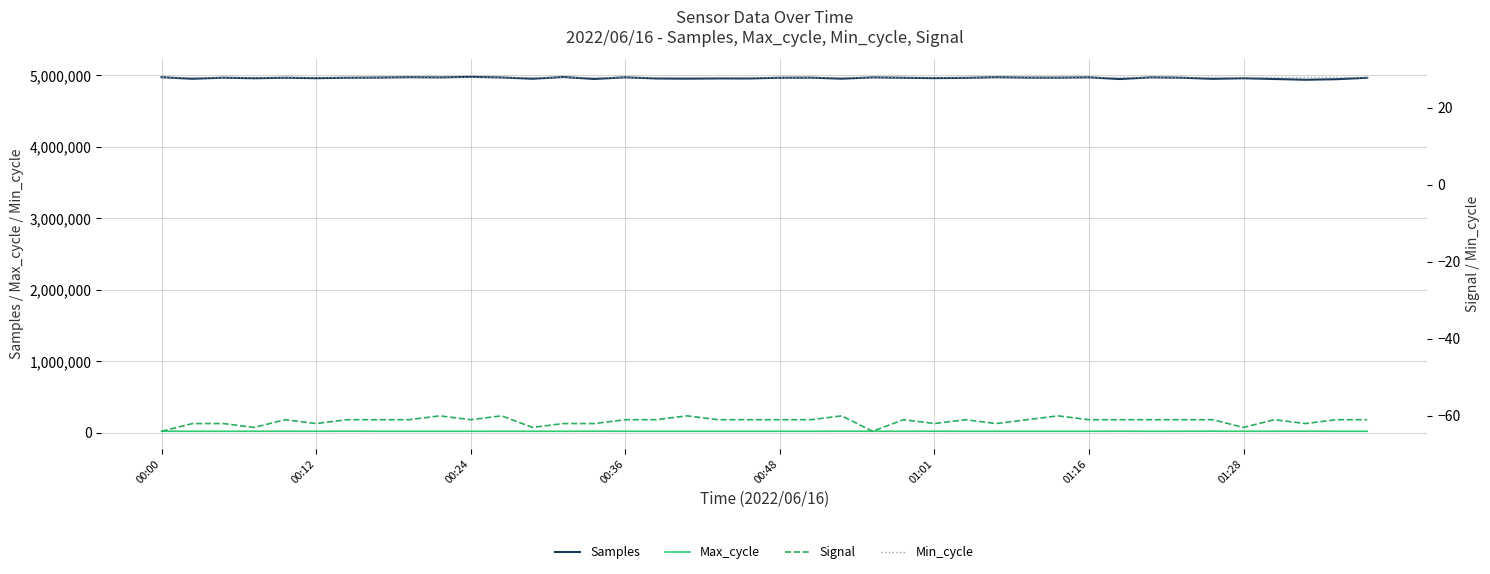

True or false: Signal and Min_cycle intersect in this chart.

False